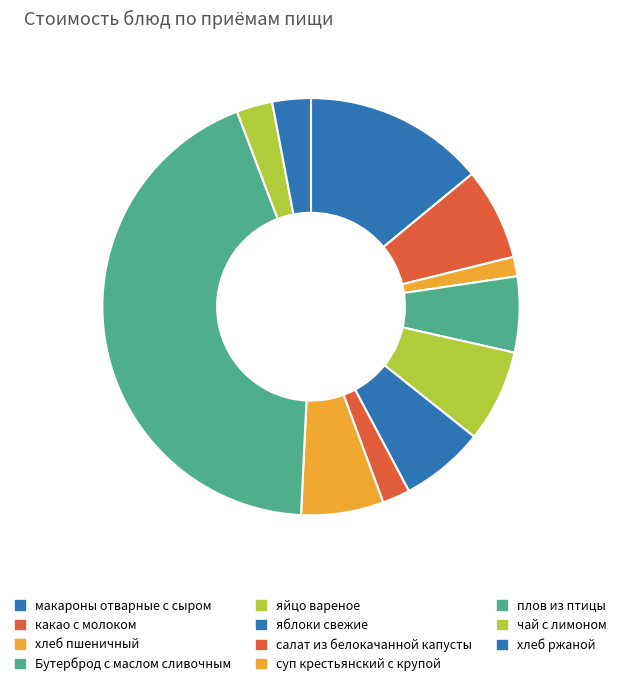

To the nearest percent, what portion does Бутерброд с маслом сливочным represent?

6%